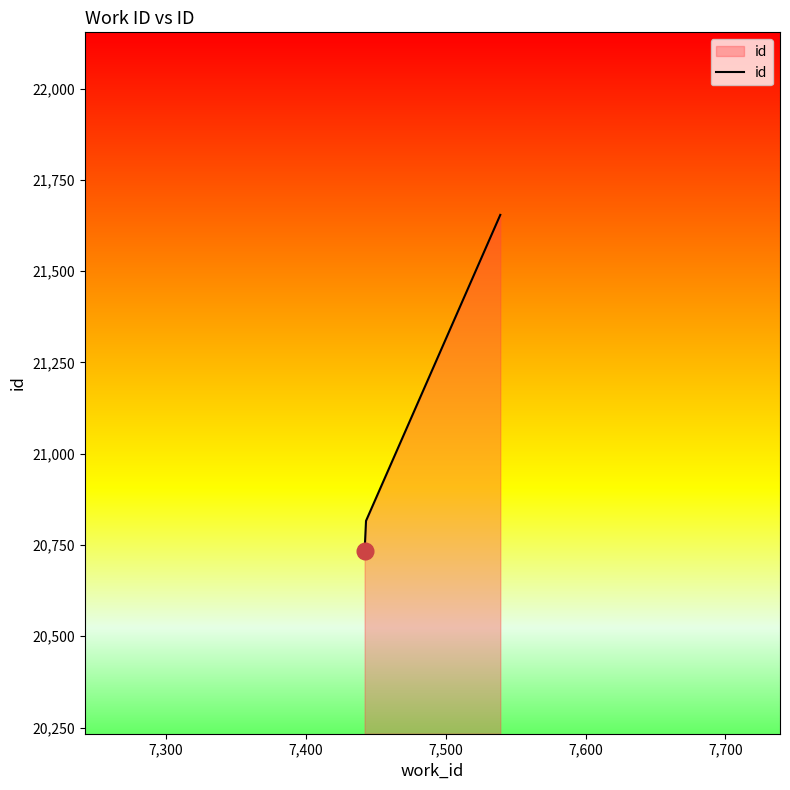

What is the maximum value shown in the chart?

21654